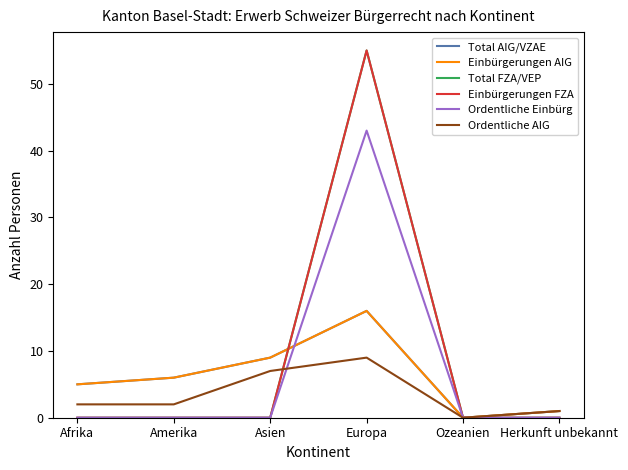

Reading left to right, extract all data points from this chart.

Total AIG/VZAE: Afrika=5	Amerika=6	Asien=9	Europa=16	Ozeanien=0	Herkunft unbekannt=1
Einbürgerungen AIG: Afrika=5	Amerika=6	Asien=9	Europa=16	Ozeanien=0	Herkunft unbekannt=1
Total FZA/VEP: Afrika=0	Amerika=0	Asien=0	Europa=55	Ozeanien=0	Herkunft unbekannt=0
Einbürgerungen FZA: Afrika=0	Amerika=0	Asien=0	Europa=55	Ozeanien=0	Herkunft unbekannt=0
Ordentliche Einbürg: Afrika=0	Amerika=0	Asien=0	Europa=43	Ozeanien=0	Herkunft unbekannt=0
Ordentliche AIG: Afrika=2	Amerika=2	Asien=7	Europa=9	Ozeanien=0	Herkunft unbekannt=1